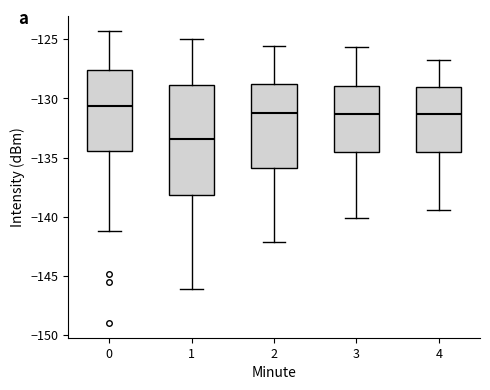

Which box has the highest median line?

0